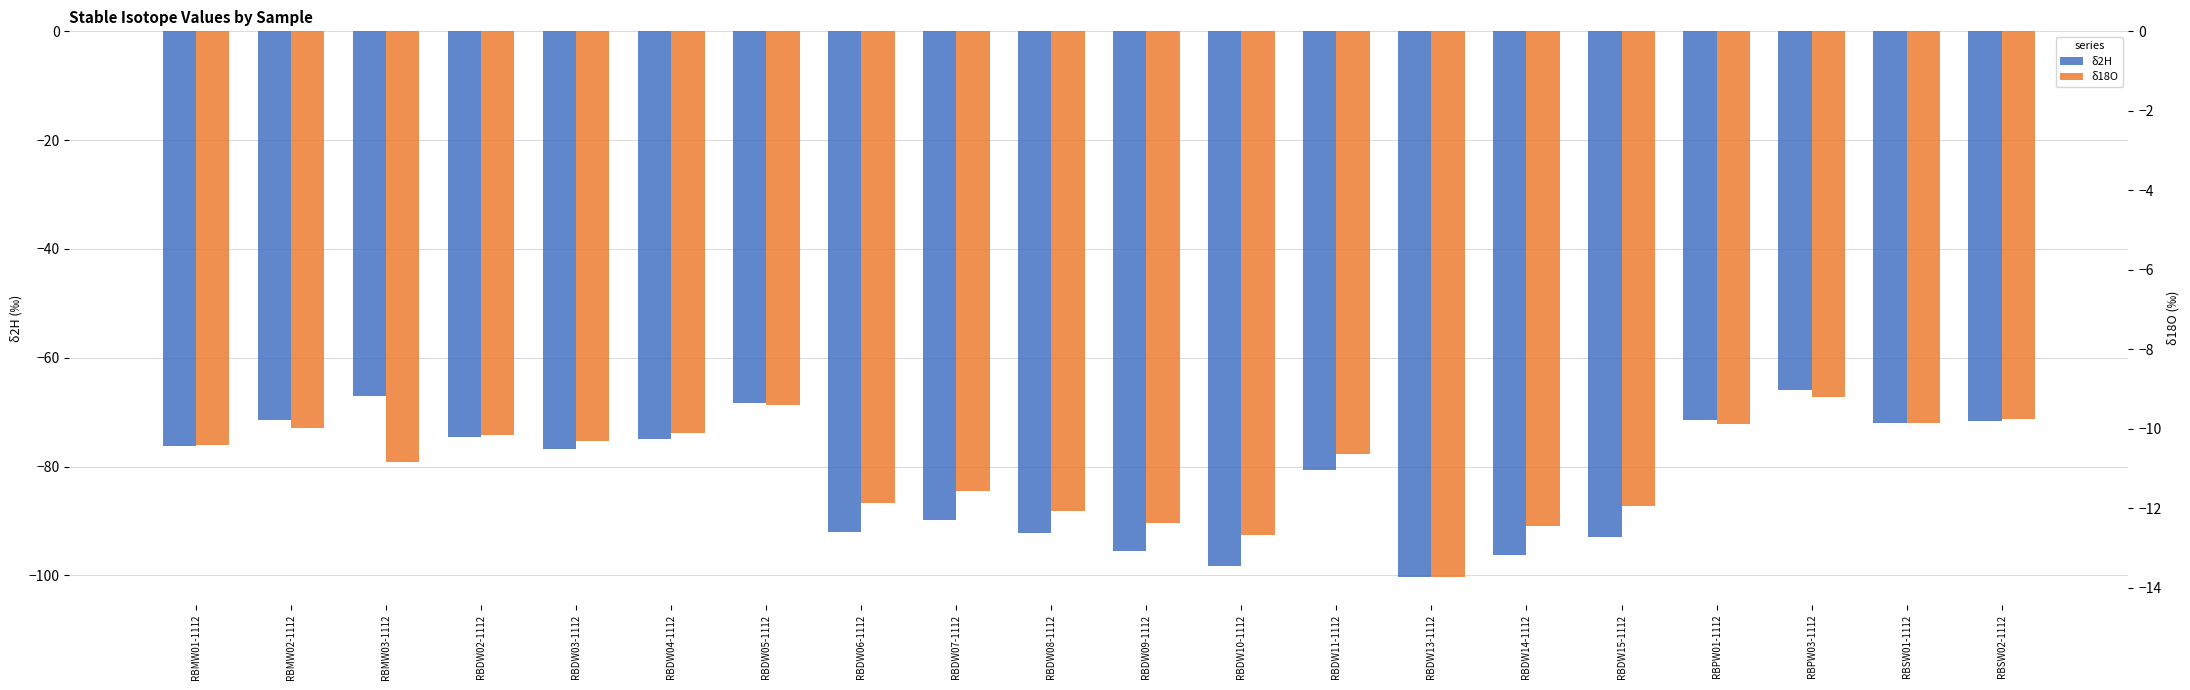

At which category does the chart reach its minimum across all series?

RBDW13-1112